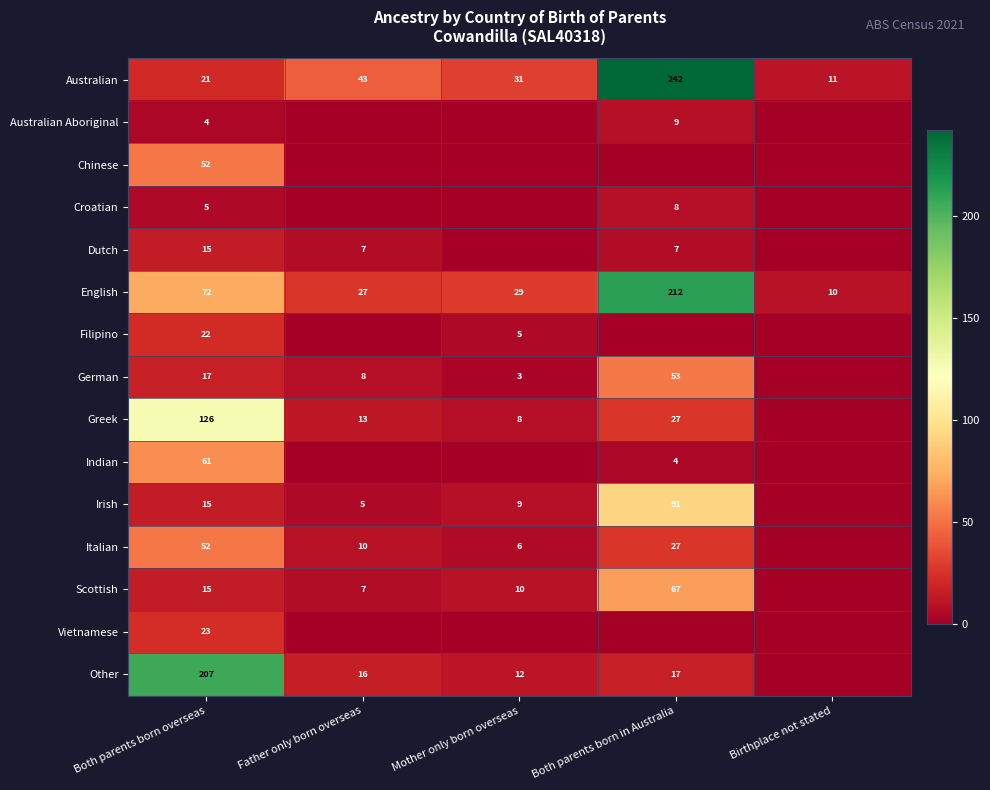

Is it true that Irish equals 3 at Both parents born overseas?

False